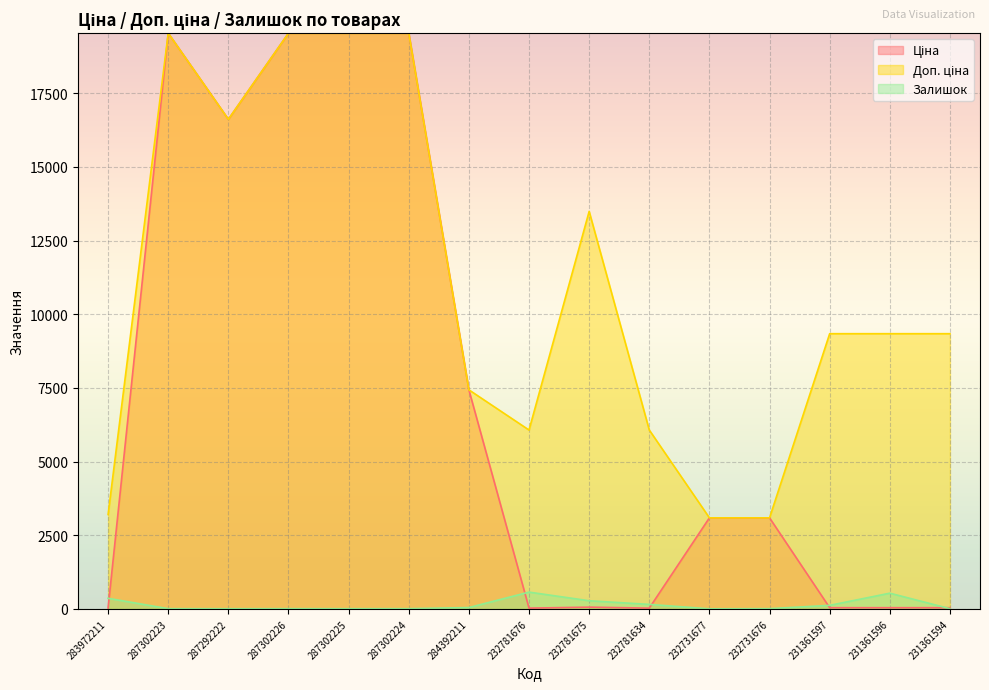

What is the value of the Залишок point at the 13th from the left?

121.0